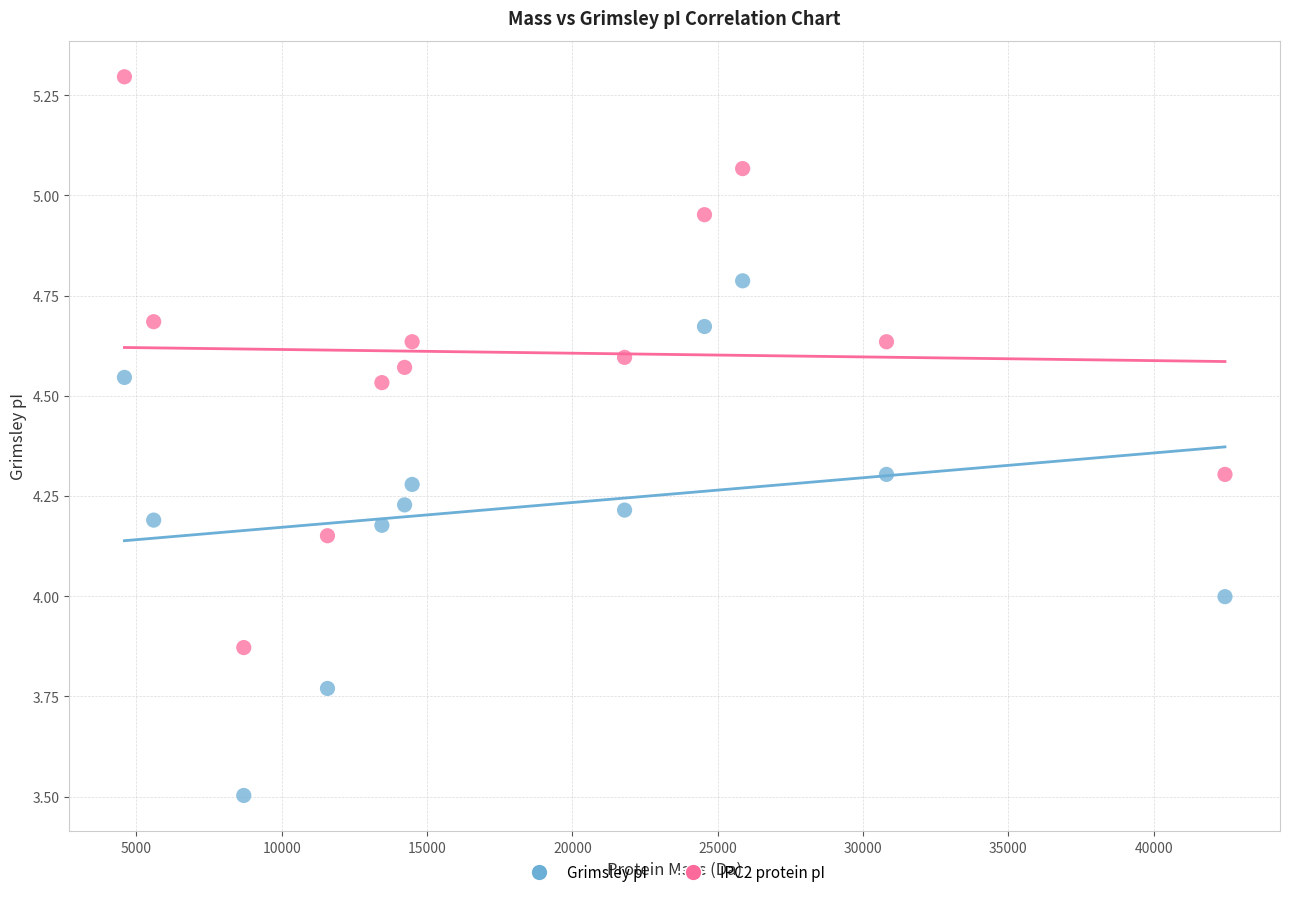

Which series contains the lowest Y value?

Grimsley pI